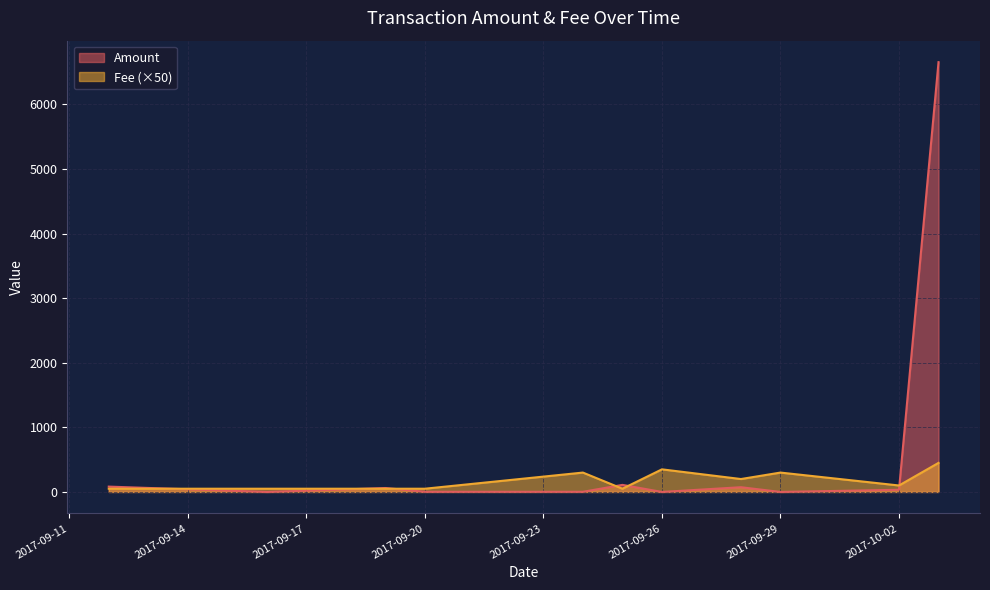

What is the average value of the Amount series?

588.3